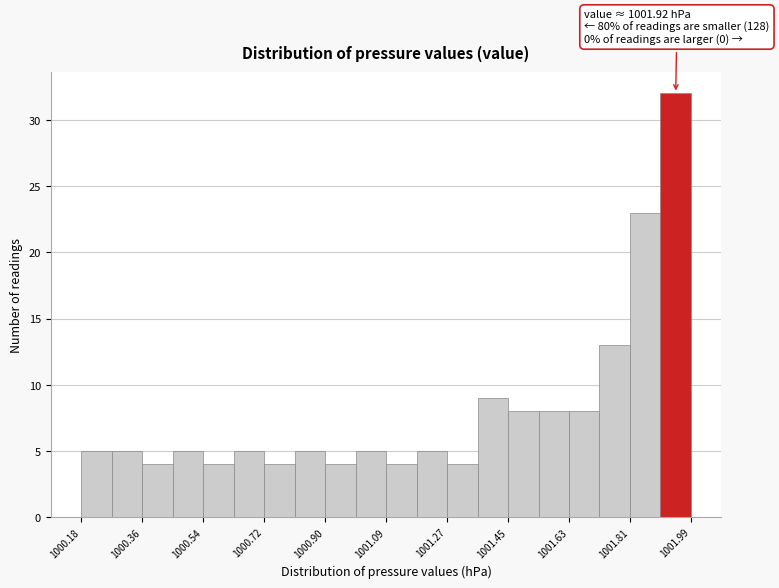

Over which range of the x-axis is the bar tallest?

1001.90 to 1002.00